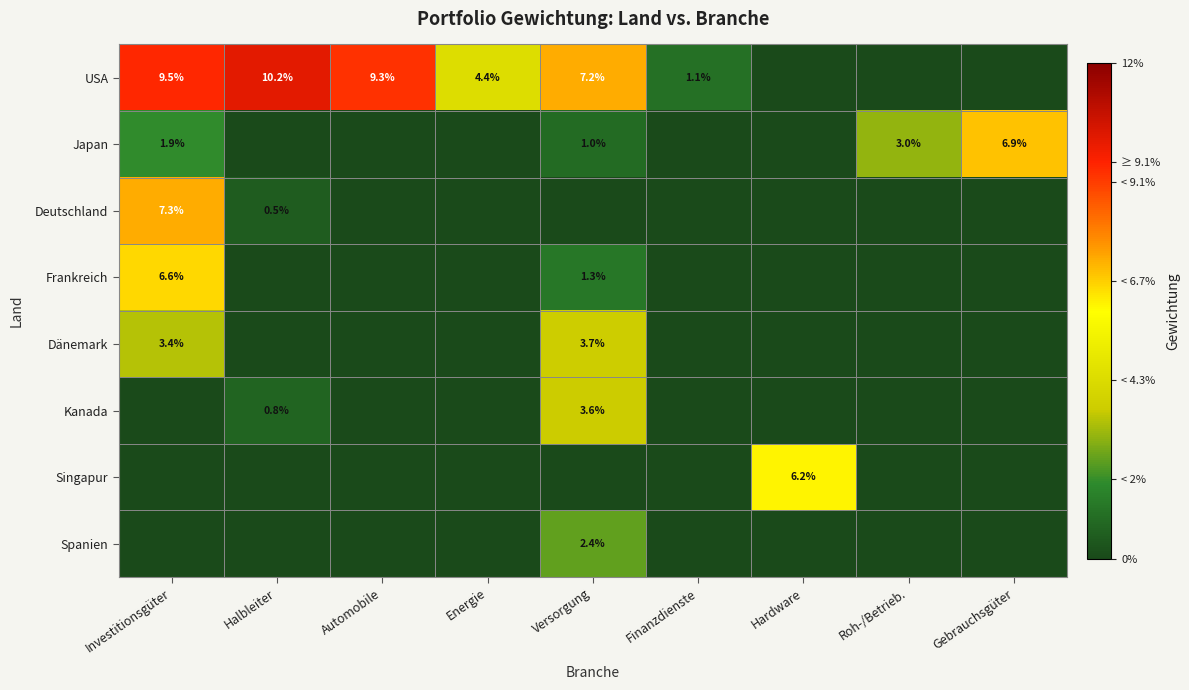

The value of USA at Versorgung is 7.2. True or false?

True